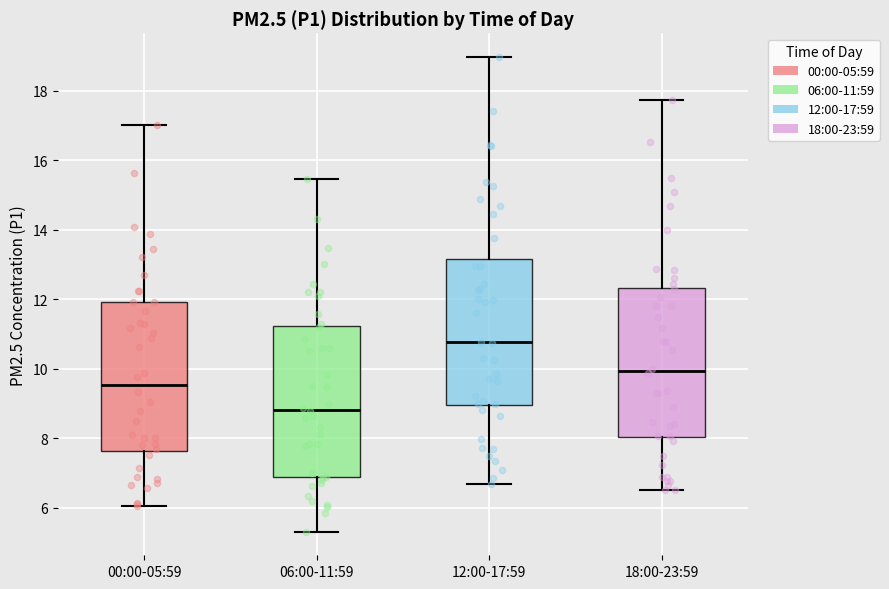

Where does the lower whisker of the box for 00:00-05:59 end on the y-axis? The values are not printed on the chart, so give them approximately, as read against the axis.

6.0